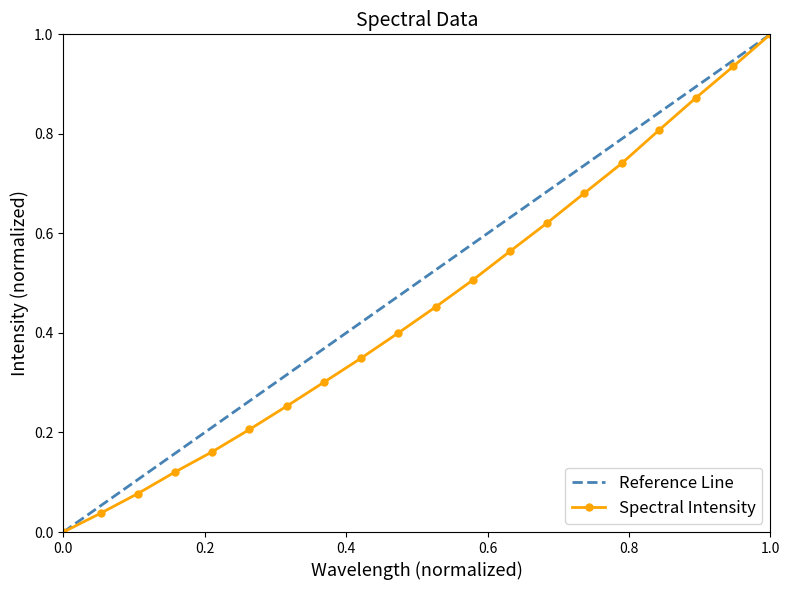

True or false: the data has more than 0 interior local peaks.

False